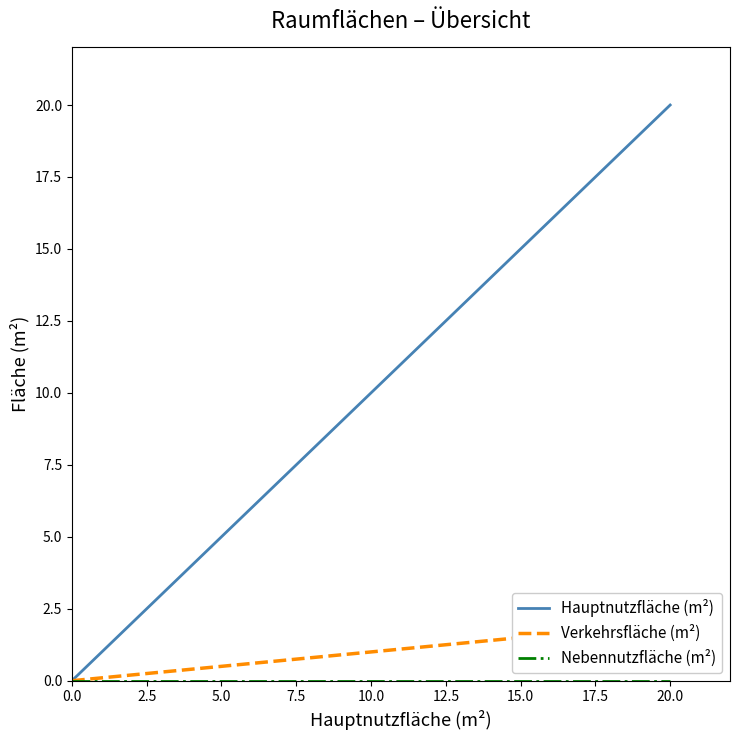

True or false: Verkehrsfläche (m²) has a value of -0.9 at 0.0.

False